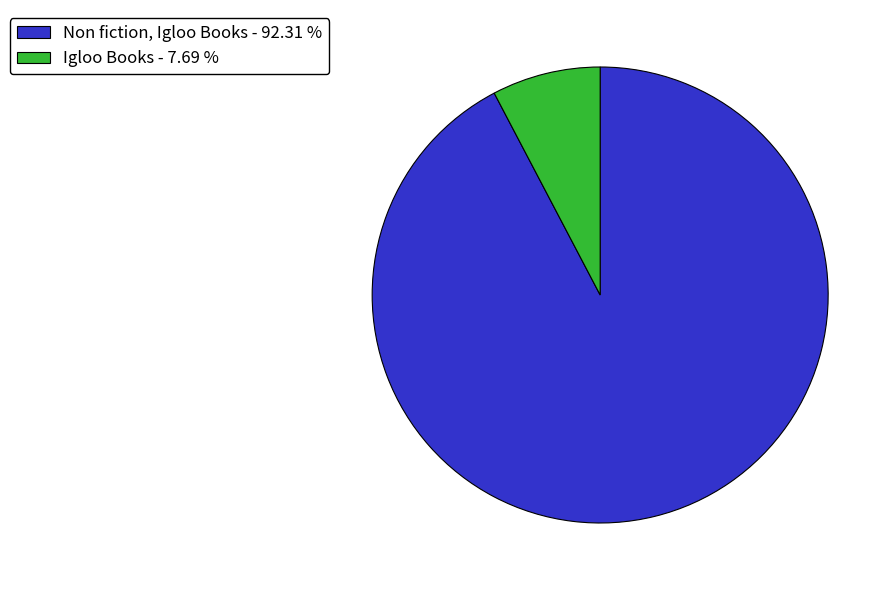

True or false: Non fiction, Igloo Books accounts for 64% of the total.

False